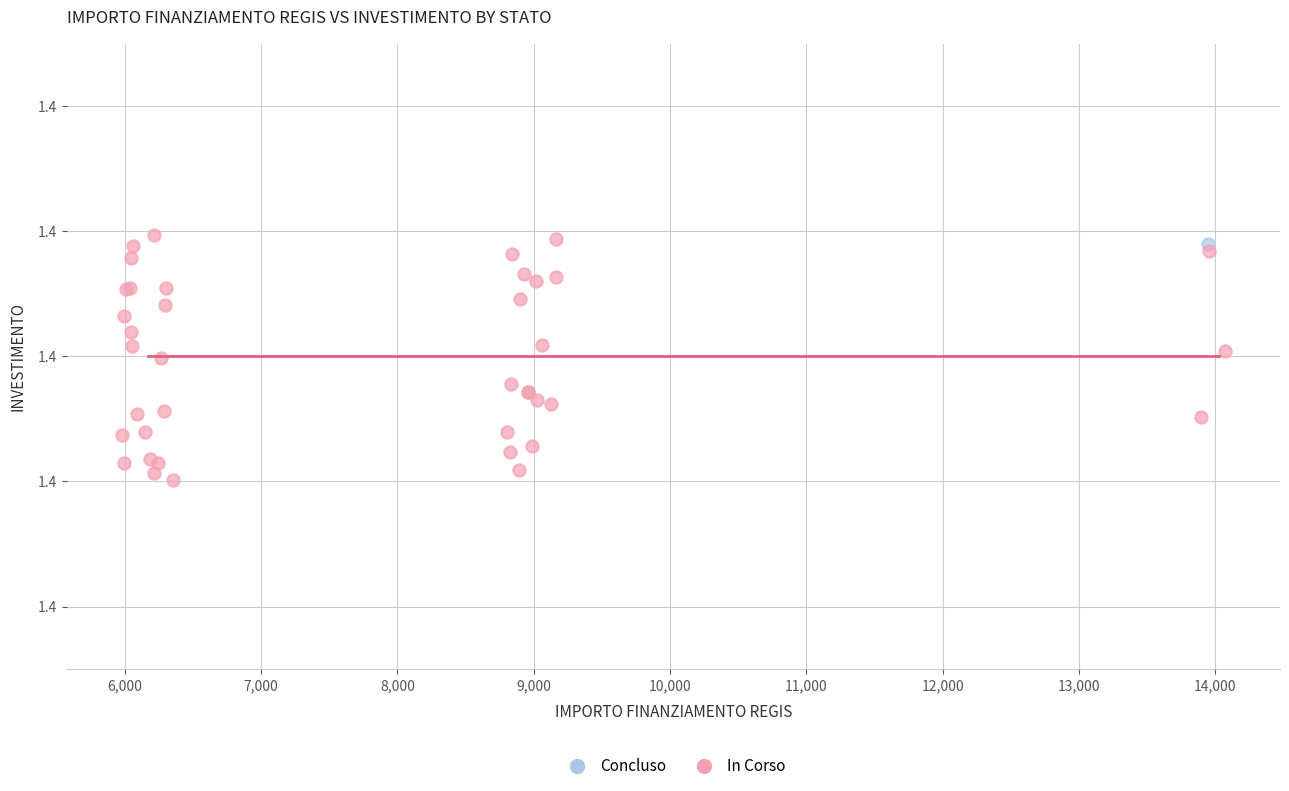

What are all the series names shown in the legend?

Concluso, In Corso